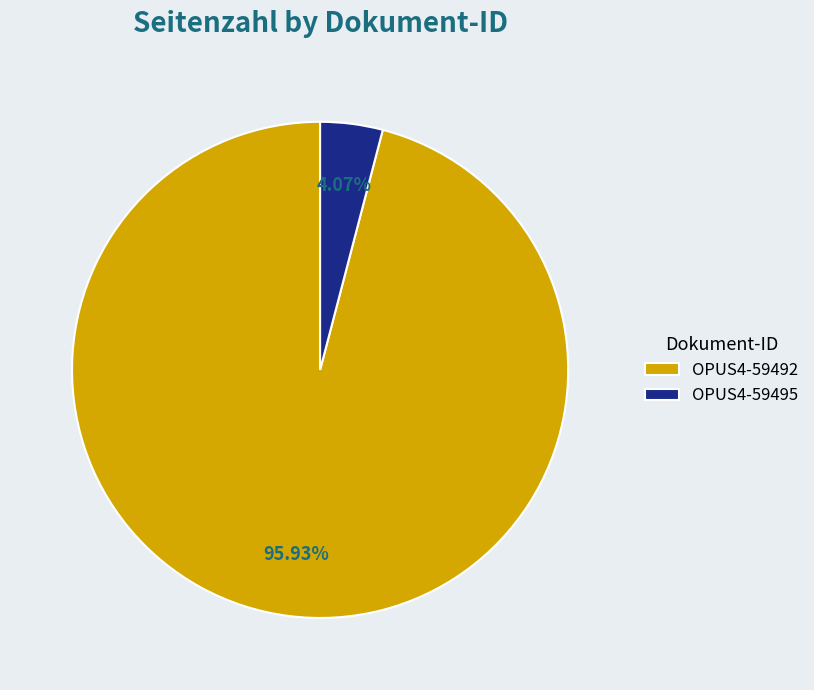

To the nearest percent, what is the average slice percentage?

50%